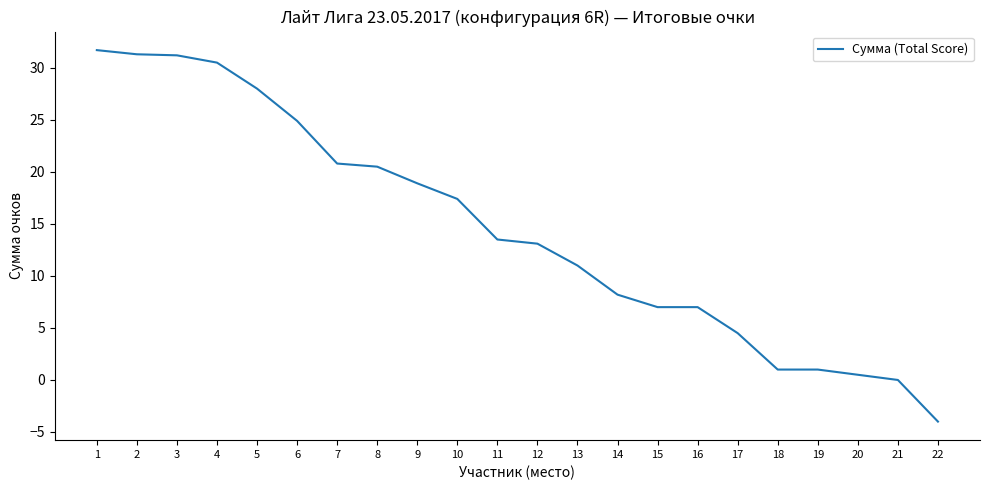

What is the smallest value displayed?

-4.0